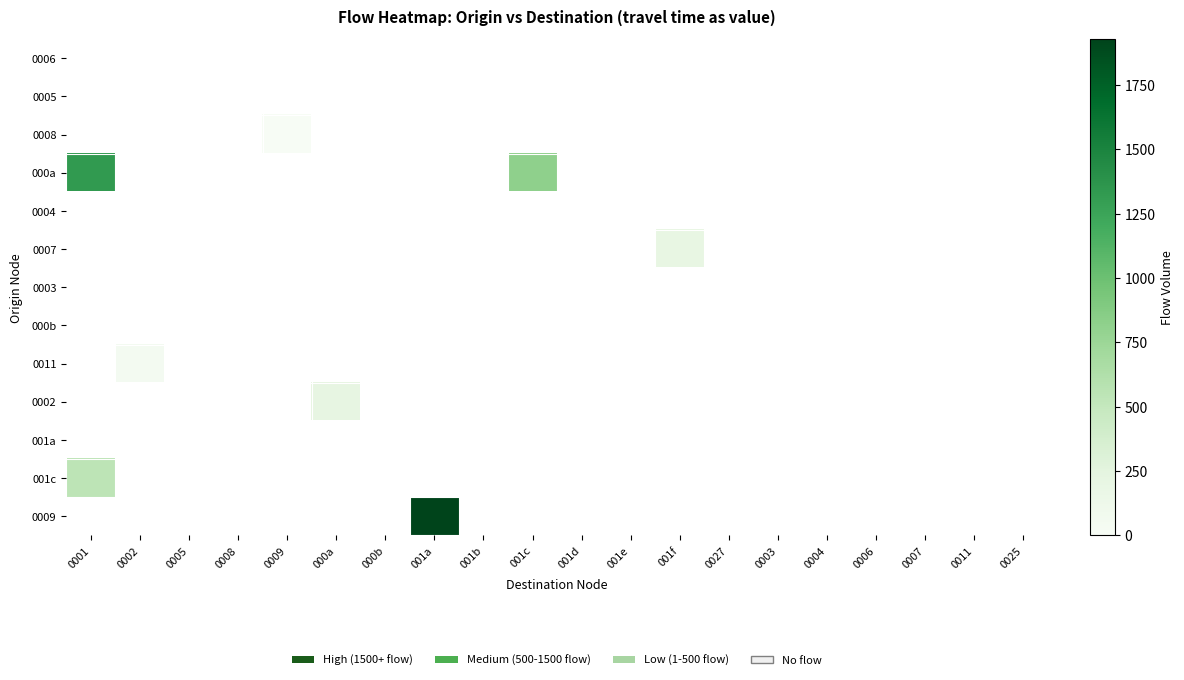

How many categories are shown in the chart?

20